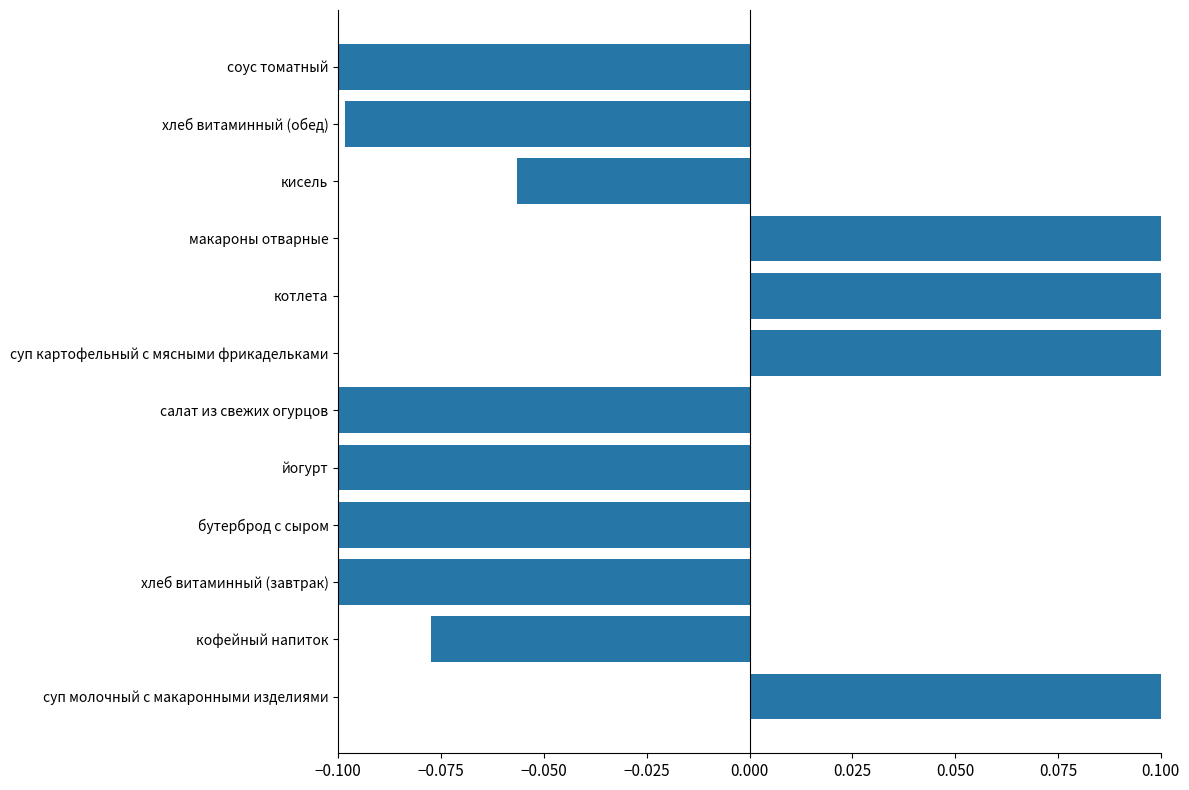

Are the bars grouped side by side (vs. stacked)?

No